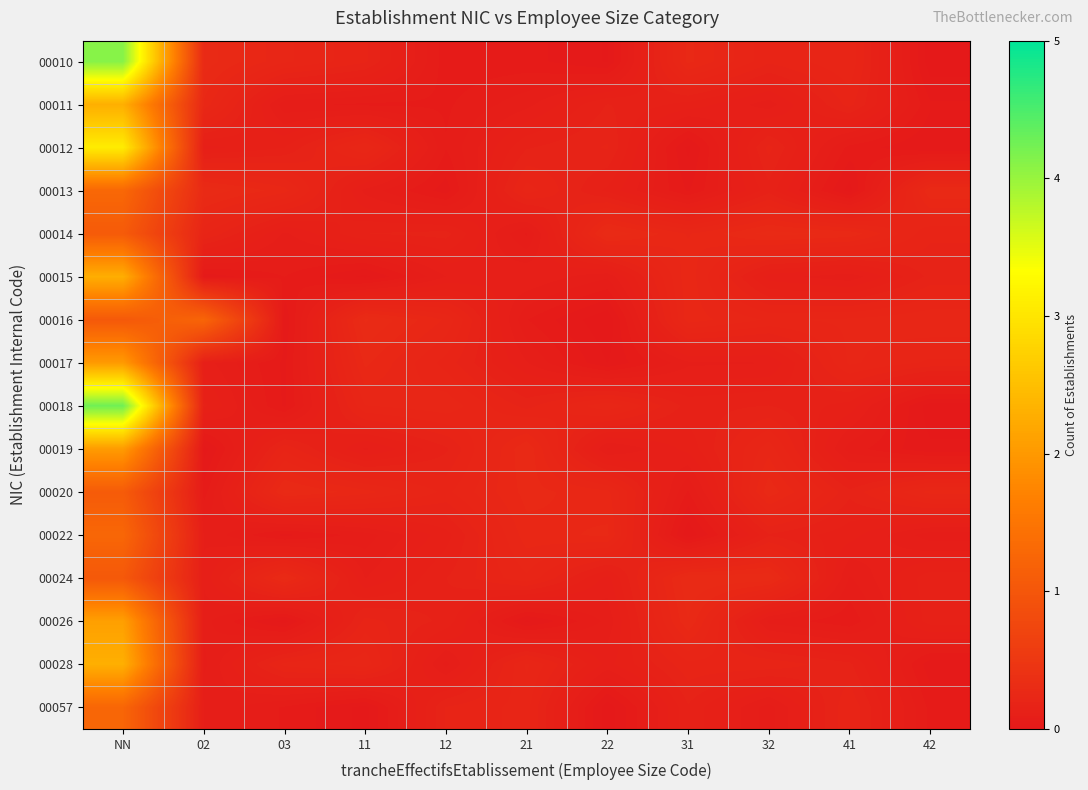

Reading left to right, list all the values displayed in this chart.

00010: NN=4.1	02=0.3	03=0.2	11=0.2	12=0.0	21=0.0	22=0.0	31=0.3	32=0.2	41=0.2	42=0.0
00011: NN=2.3	02=0.2	03=0.1	11=0.1	12=0.1	21=0.1	22=0.2	31=0.1	32=0.1	41=0.2	42=0.0
00012: NN=3.1	02=0.1	03=0.1	11=0.2	12=0.1	21=0.2	22=0.2	31=0.0	32=0.2	41=0.1	42=0.0
00013: NN=1.3	02=0.3	03=0.2	11=0.1	12=0.0	21=0.2	22=0.1	31=0.0	32=0.1	41=0.0	42=0.3
00014: NN=1.1	02=0.2	03=0.1	11=0.2	12=0.2	21=0.1	22=0.3	31=0.2	32=0.3	41=0.3	42=0.2
00015: NN=2.3	02=0.0	03=0.1	11=0.0	12=0.1	21=0.1	22=0.1	31=0.2	32=0.1	41=0.1	42=0.2
00016: NN=1.0	02=1.2	03=0.0	11=0.3	12=0.2	21=0.1	22=0.0	31=0.2	32=0.2	41=0.2	42=0.2
00017: NN=2.0	02=0.1	03=0.0	11=0.3	12=0.2	21=0.1	22=0.0	31=0.1	32=0.1	41=0.2	42=0.2
00018: NN=4.3	02=0.1	03=0.0	11=0.2	12=0.2	21=0.2	22=0.2	31=0.1	32=0.2	41=0.1	42=0.0
00019: NN=2.0	02=0.0	03=0.2	11=0.1	12=0.2	21=0.3	22=0.1	31=0.1	32=0.2	41=0.1	42=0.0
00020: NN=1.1	02=0.0	03=0.3	11=0.2	12=0.2	21=0.3	22=0.2	31=0.1	32=0.3	41=0.2	42=0.2
00022: NN=1.3	02=0.1	03=0.0	11=0.1	12=0.1	21=0.2	22=0.3	31=0.0	32=0.2	41=0.1	42=0.1
00024: NN=1.0	02=0.1	03=0.3	11=0.1	12=0.2	21=0.2	22=0.1	31=0.3	32=0.3	41=0.1	42=0.1
00026: NN=2.1	02=0.1	03=0.0	11=0.2	12=0.2	21=0.0	22=0.1	31=0.3	32=0.1	41=0.0	42=0.1
00028: NN=2.3	02=0.1	03=0.2	11=0.2	12=0.1	21=0.2	22=0.1	31=0.2	32=0.2	41=0.2	42=0.0
00057: NN=1.3	02=0.1	03=0.1	11=0.0	12=0.2	21=0.2	22=0.0	31=0.2	32=0.1	41=0.2	42=0.1